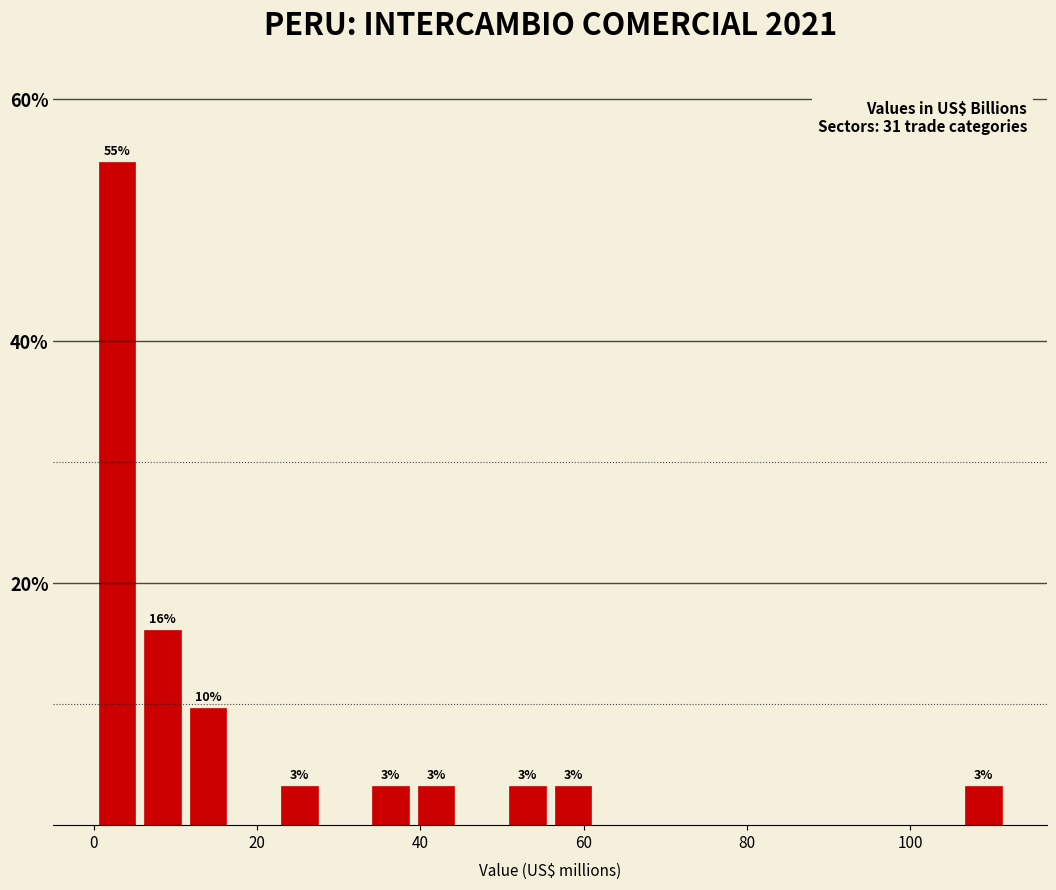

Read against the x-axis, roughly where is the centre of the tallest bar?

2